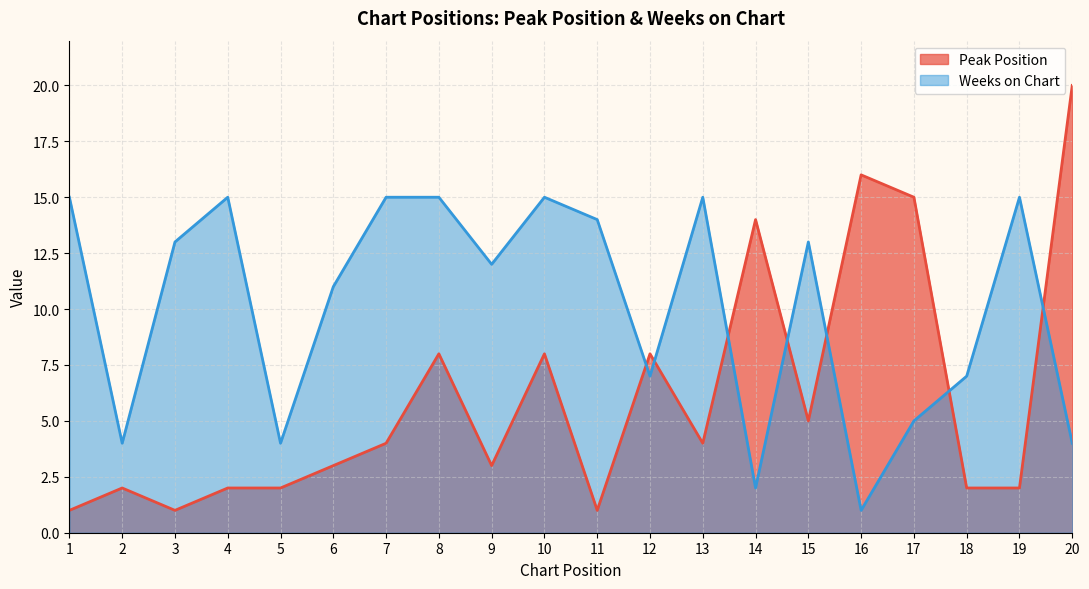

What is the greatest value displayed?

20